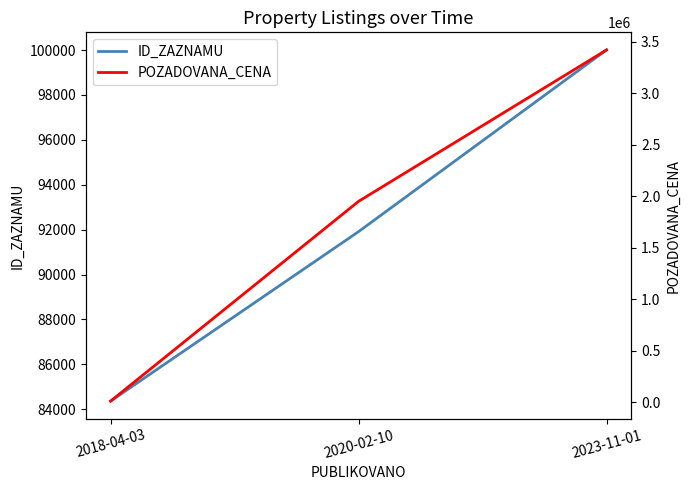

Rank the series at 2020-02-10 from lowest to highest value.

ID_ZAZNAMU, POZADOVANA_CENA